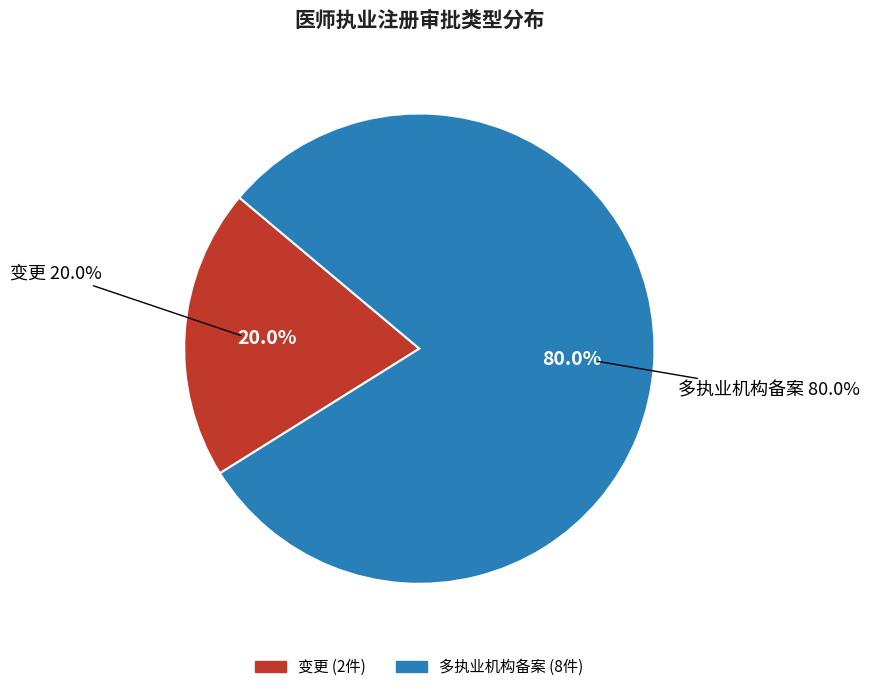

To the nearest percent, what is the difference between the largest and smallest slice percentages?

60%